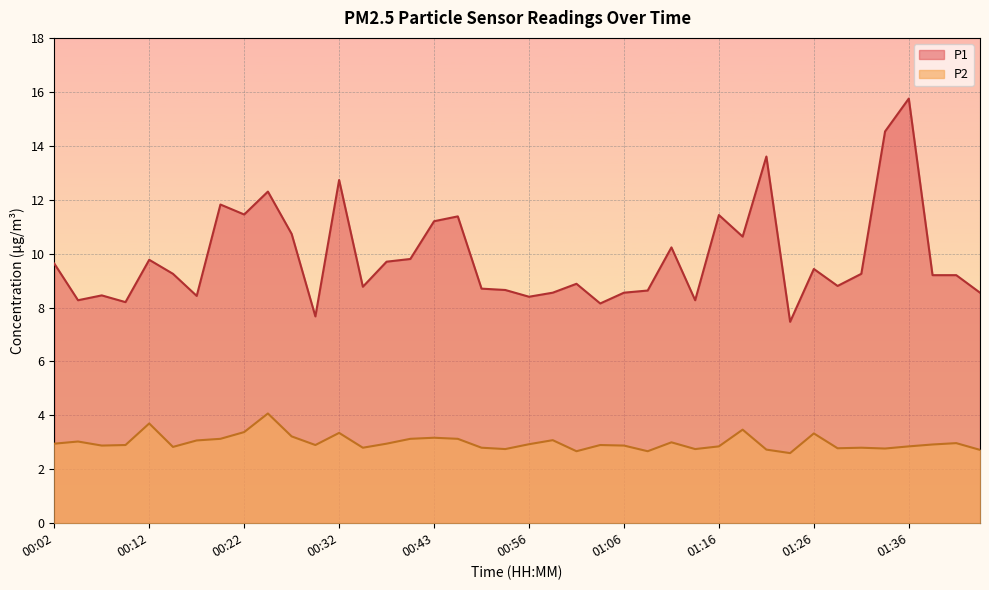

What is the total value across all series at 00:40?

12.9